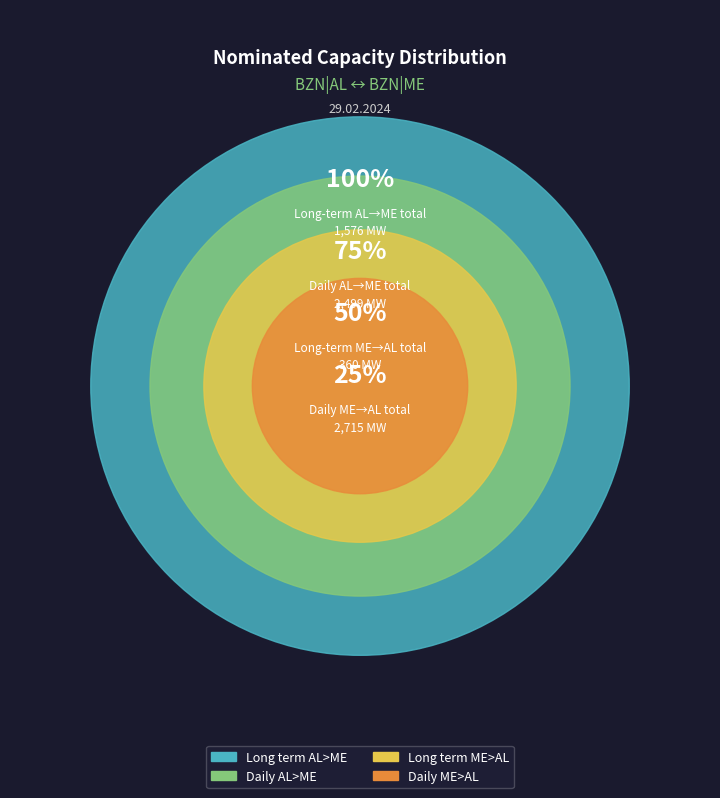

At 23-00, list the series in order from largest to smallest.

Daily ME>AL, Daily AL>ME, Long term AL>ME, Long term ME>AL